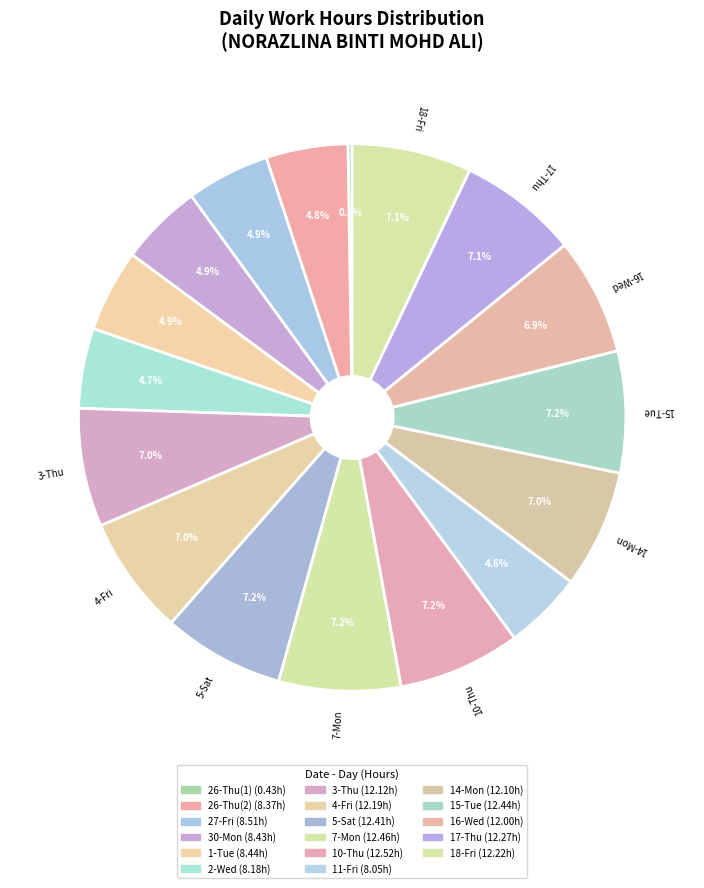

To the nearest percent, what is the difference between the largest and smallest slice percentages?

7%